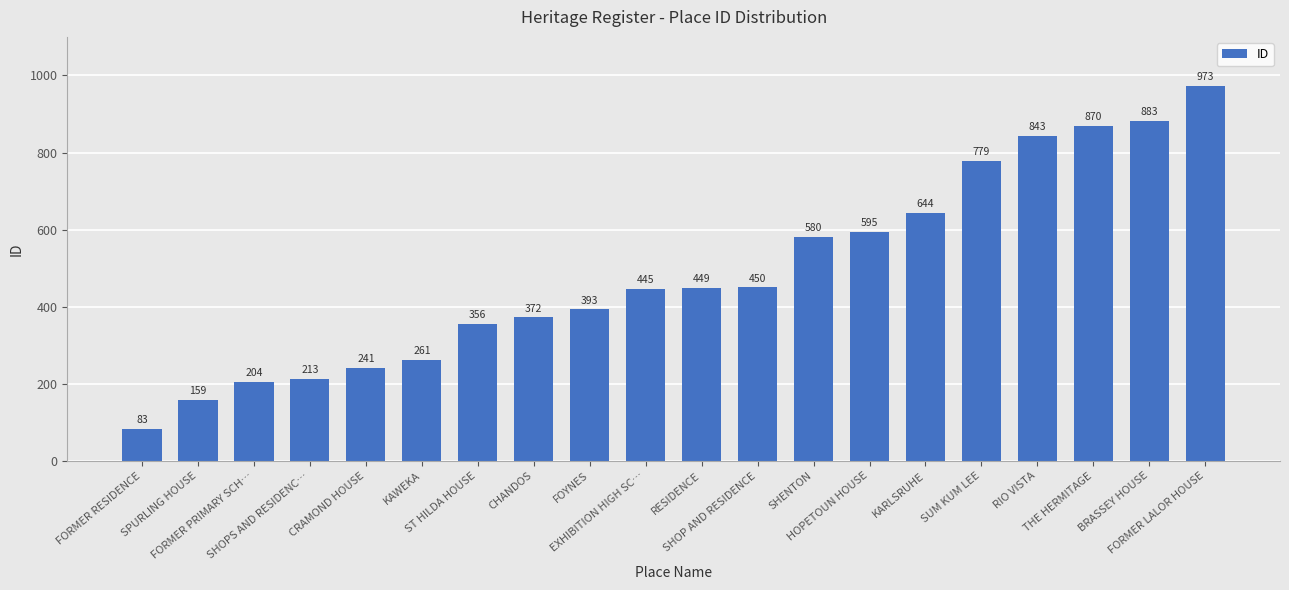

What is the difference between the second highest and second lowest values?

724